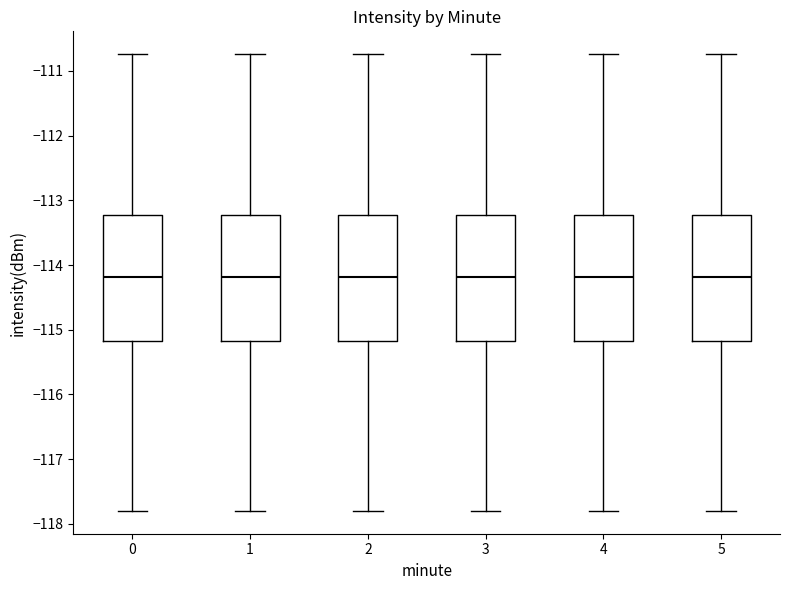

Where does the lower whisker of the box at x = 1 end on the y-axis? The values are not printed on the chart, so give them approximately, as read against the axis.

-117.8